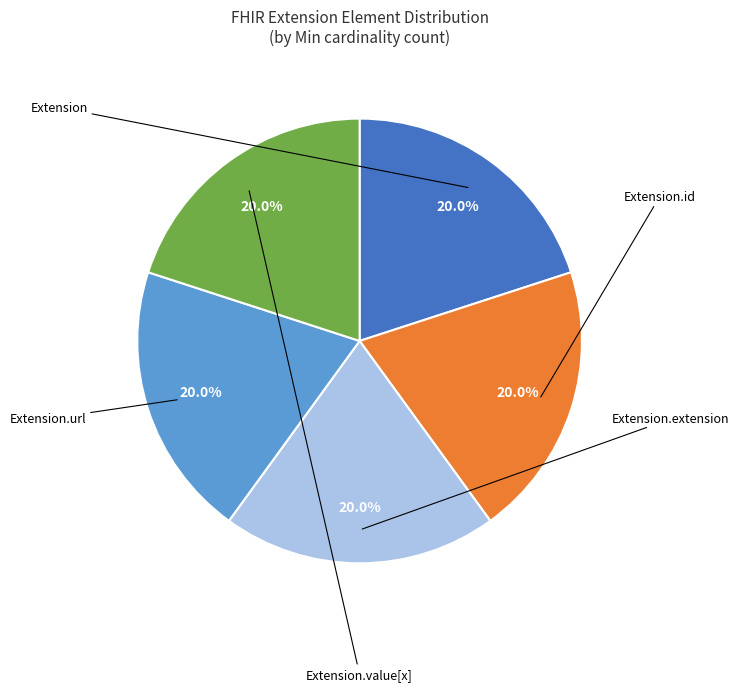

Is there a majority slice in this chart?

No